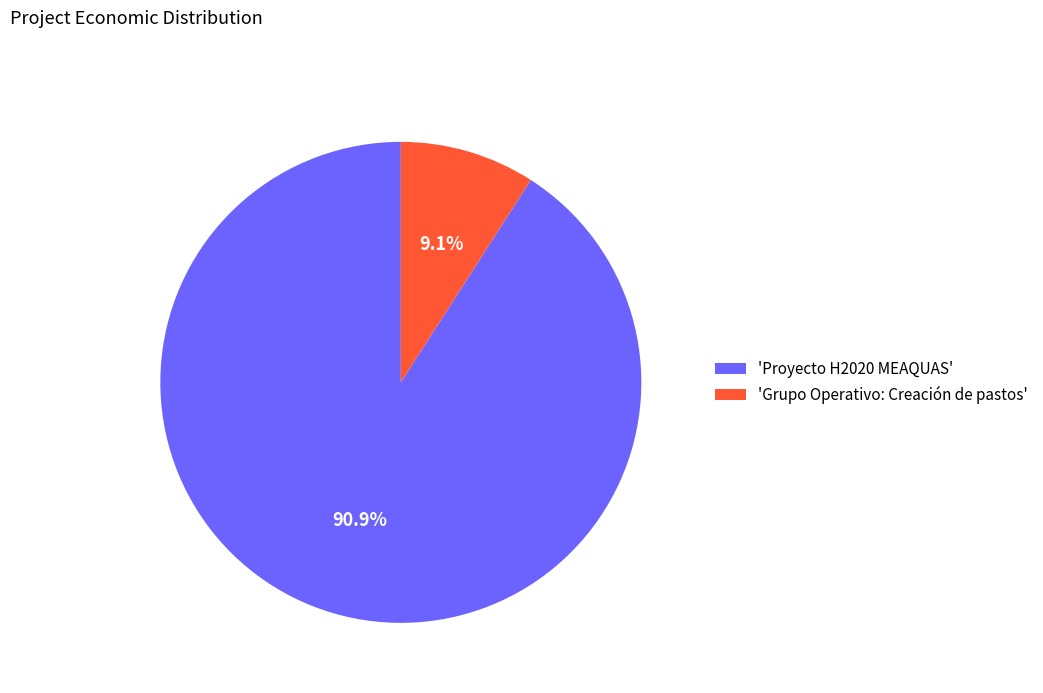

Do 'Grupo Operativo: Creación de pastos' and 'Proyecto H2020 MEAQUAS' together represent more than half of the pie?

Yes